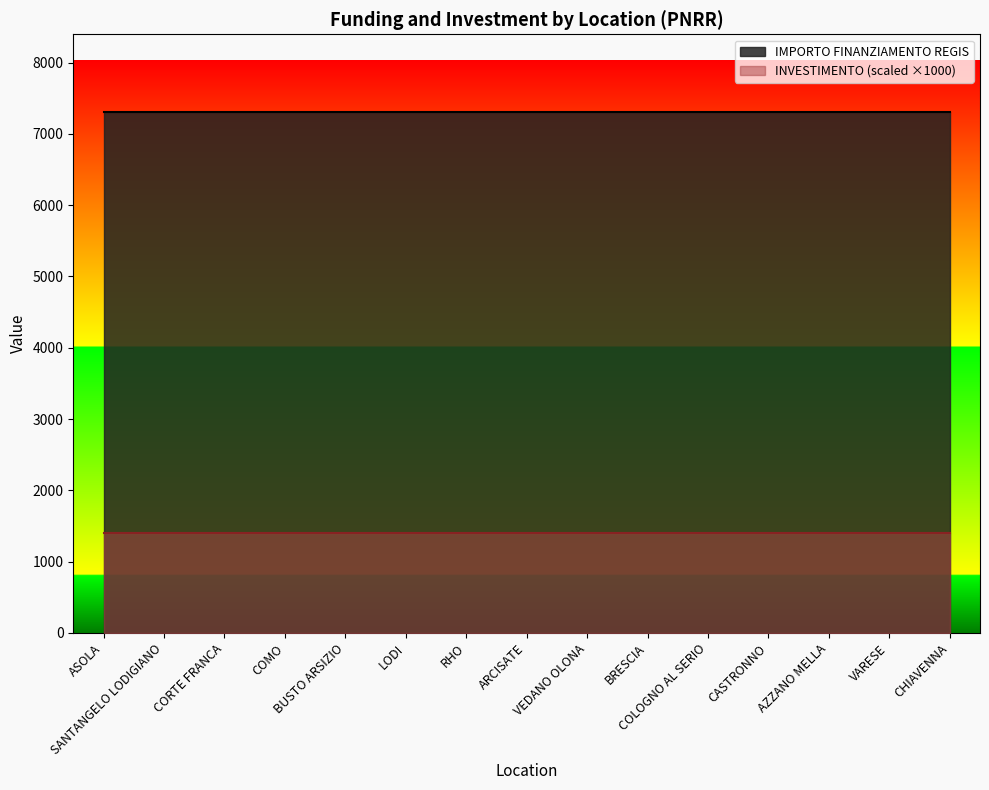

Which category has the lowest value across all series?

ASOLA